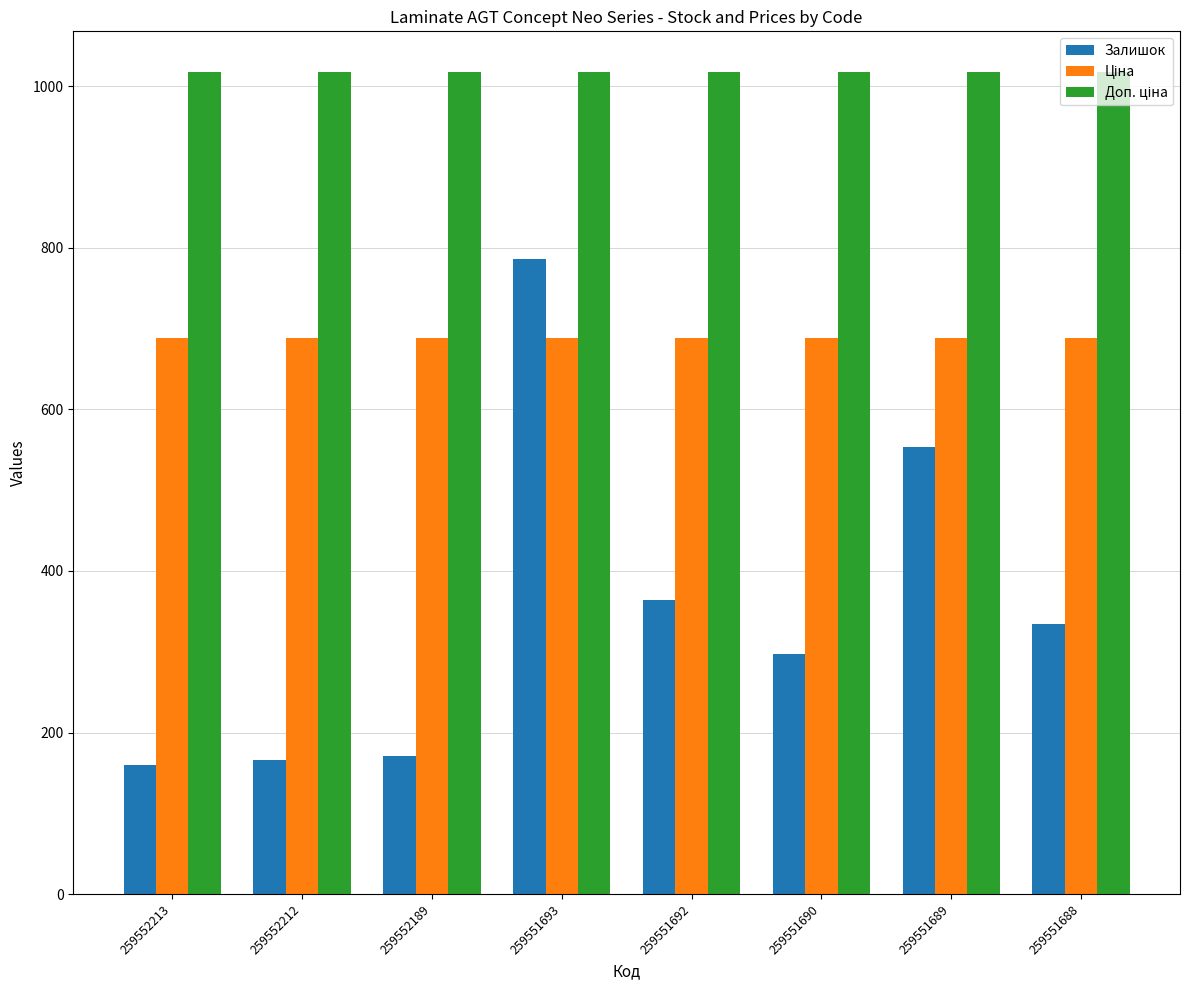

What is the spread (max minus min) of values at 259552212?

851.2